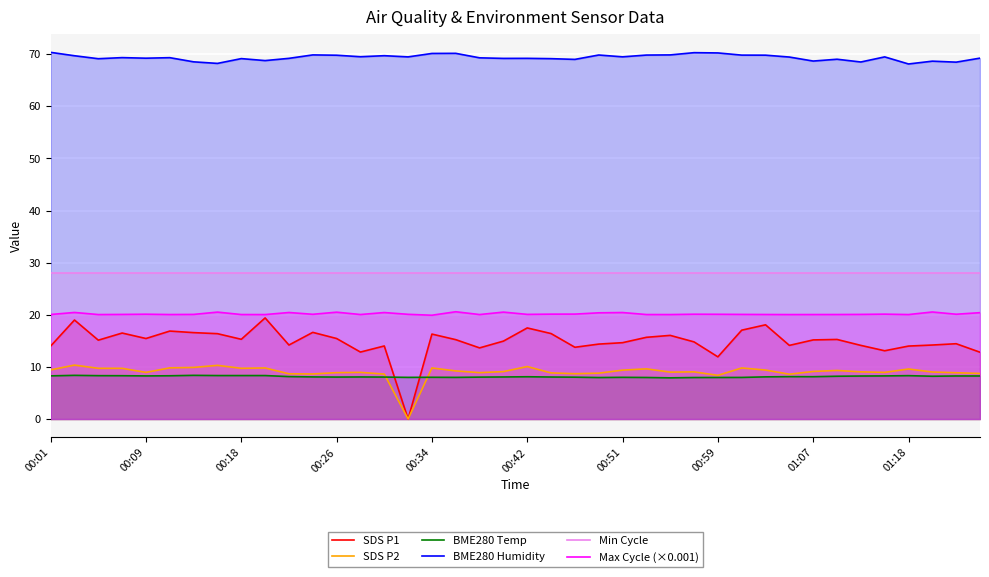

Reading left to right, list all the values displayed in this chart.

SDS P1: 14.0	19.0	15.1	16.5	15.4	16.9	16.6	16.4	15.3	19.4	14.2	16.6	15.4	12.8	14.0	0.0	16.3	15.2	13.7	14.9	17.5	16.4	13.8	14.4	14.7	15.7	16.1	14.8	11.9	17.1	18.1	14.1	15.2	15.3	14.1	13.1	14.0	14.2	14.4	12.8
SDS P2: 9.4	10.3	9.7	9.7	8.9	9.8	9.9	10.3	9.7	9.8	8.7	8.7	8.9	8.9	8.6	0.0	9.8	9.2	8.9	9.1	10.1	8.8	8.7	8.8	9.4	9.6	9.0	9.1	8.4	9.8	9.4	8.6	9.1	9.3	9.1	8.9	9.6	9.0	8.9	8.8
BME280 Temp: 8.3	8.4	8.3	8.3	8.3	8.3	8.4	8.3	8.3	8.3	8.1	8.1	8.1	8.1	8.1	8.0	8.0	8.0	8.0	8.1	8.1	8.1	8.0	8.0	8.0	8.0	7.9	8.0	8.0	8.0	8.1	8.1	8.1	8.2	8.2	8.3	8.3	8.2	8.3	8.3
BME280 Humidity: 70.4	69.7	69.2	69.4	69.2	69.3	68.5	68.2	69.2	68.8	69.2	69.9	69.8	69.5	69.7	69.5	70.2	70.2	69.3	69.2	69.2	69.2	69.0	69.9	69.5	69.8	69.9	70.3	70.3	69.8	69.8	69.5	68.7	69.0	68.5	69.5	68.1	68.7	68.5	69.3
Min Cycle: 28.0	28.0	28.0	28.0	28.0	28.0	28.0	28.0	28.0	28.0	28.0	28.0	28.0	28.0	28.0	28.0	28.0	28.0	28.0	28.0	28.0	28.0	28.0	28.0	28.0	28.0	28.0	28.0	28.0	28.0	28.0	28.0	28.0	28.0	28.0	28.0	28.0	28.0	28.0	28.0
Max Cycle (×0.001): 20.1	20.5	20.0	20.1	20.1	20.1	20.1	20.5	20.1	20.0	20.4	20.1	20.5	20.1	20.4	20.1	19.9	20.6	20.0	20.5	20.1	20.1	20.1	20.4	20.4	20.1	20.0	20.1	20.1	20.1	20.1	20.0	20.1	20.1	20.1	20.1	20.0	20.5	20.1	20.4